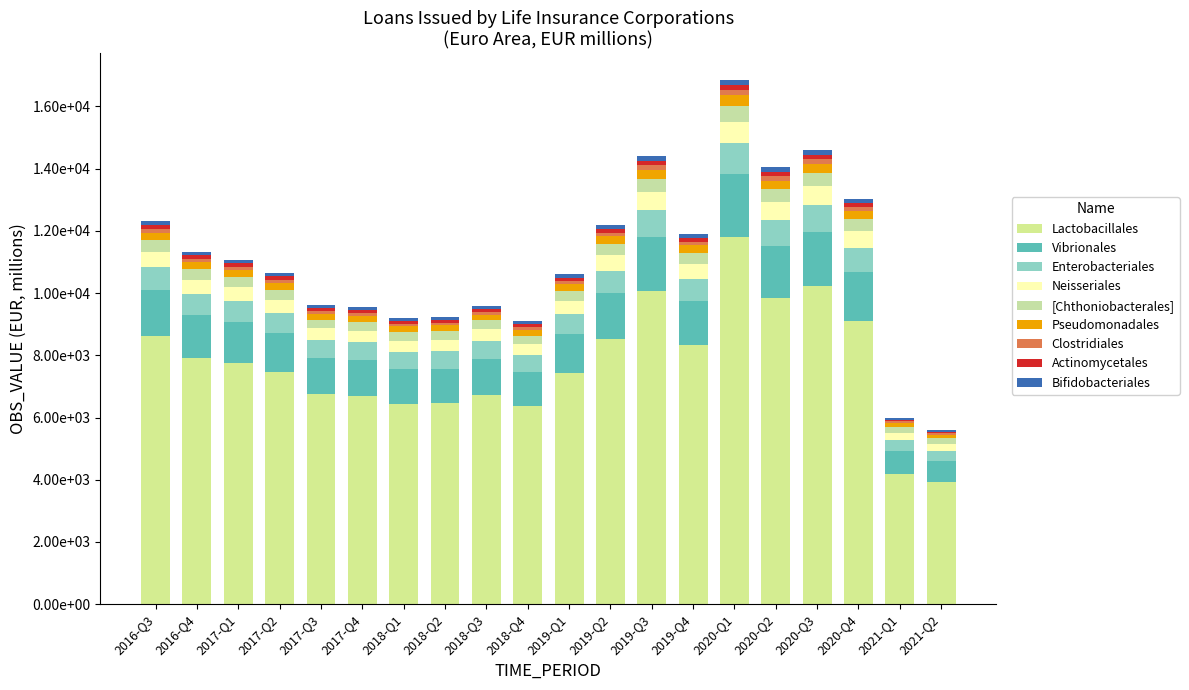

Are the bars horizontal?

No